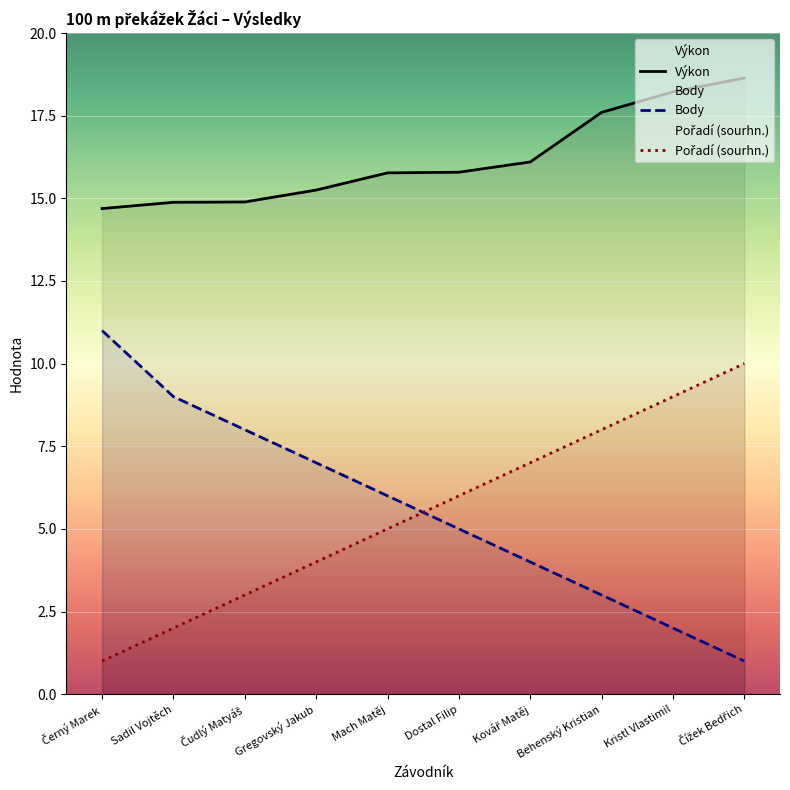

What are all the series names shown in the legend?

Výkon, Body, Pořadí (sourhn.)